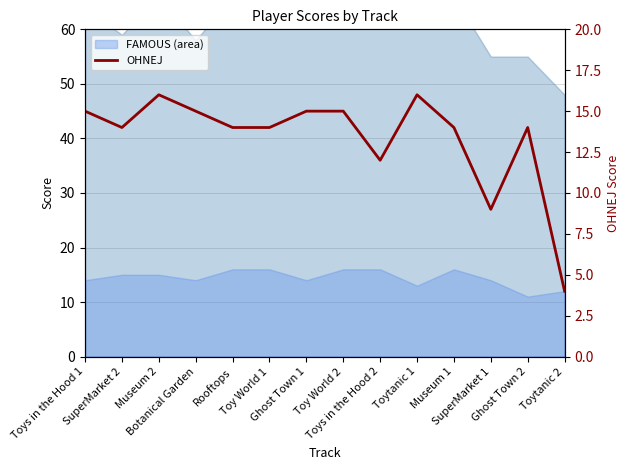

At which category does the data reach its first local valley?

SuperMarket 2